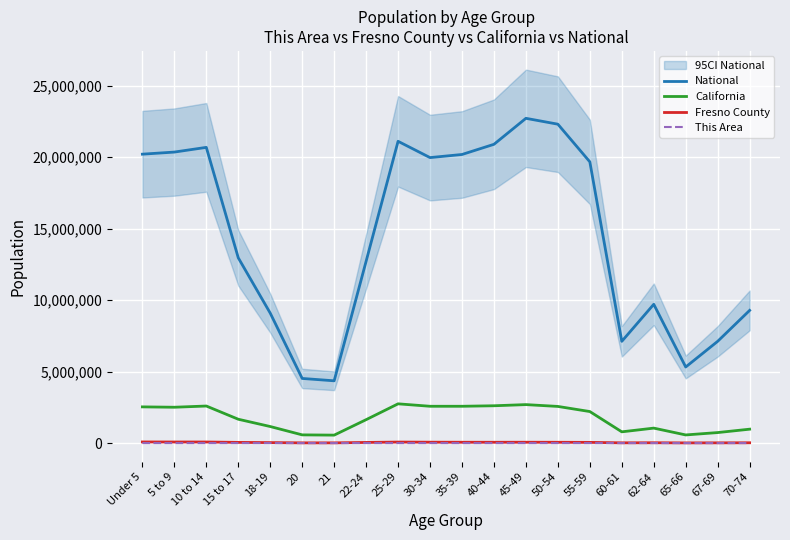

Which has a higher value, 35-39 or Under 5?

Under 5